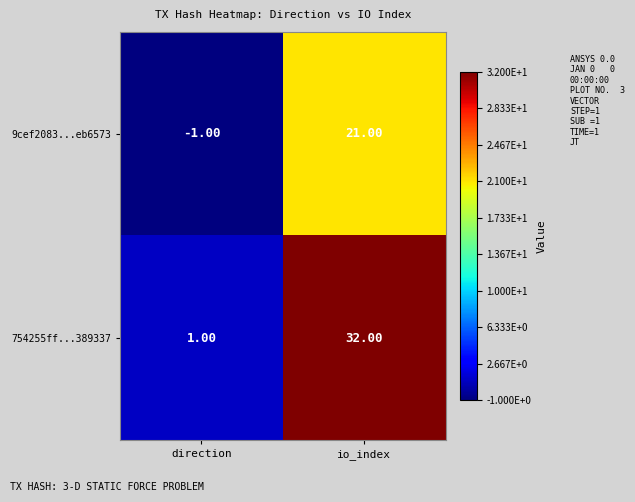

Which series has the largest total across all categories?

754255ff...389337